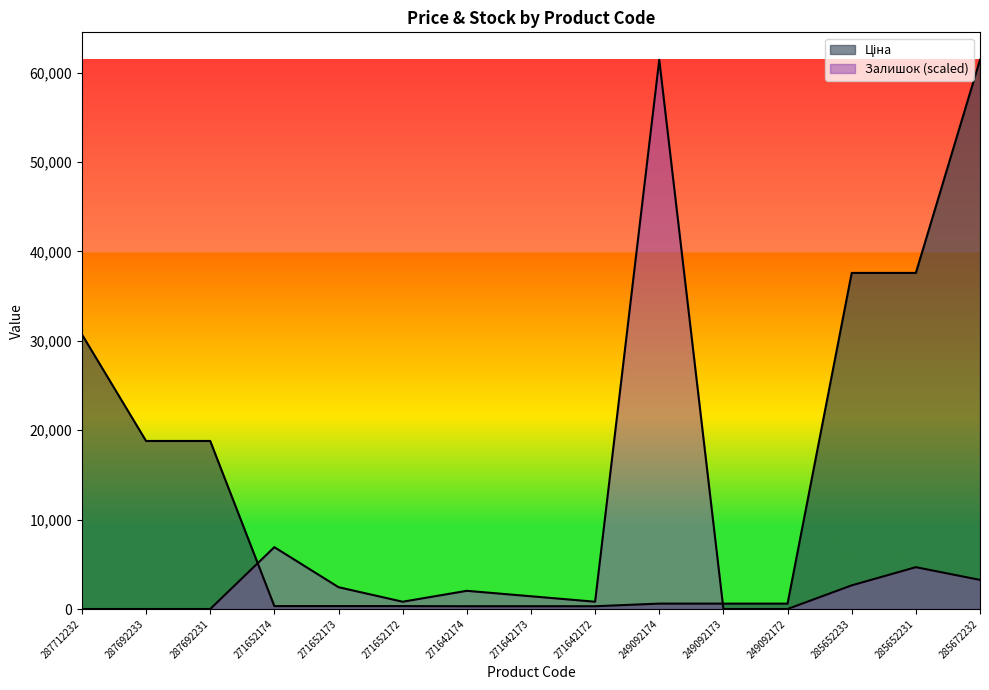

In Залишок, how many points are lower than both neighbors (excluding endpoints)?

2